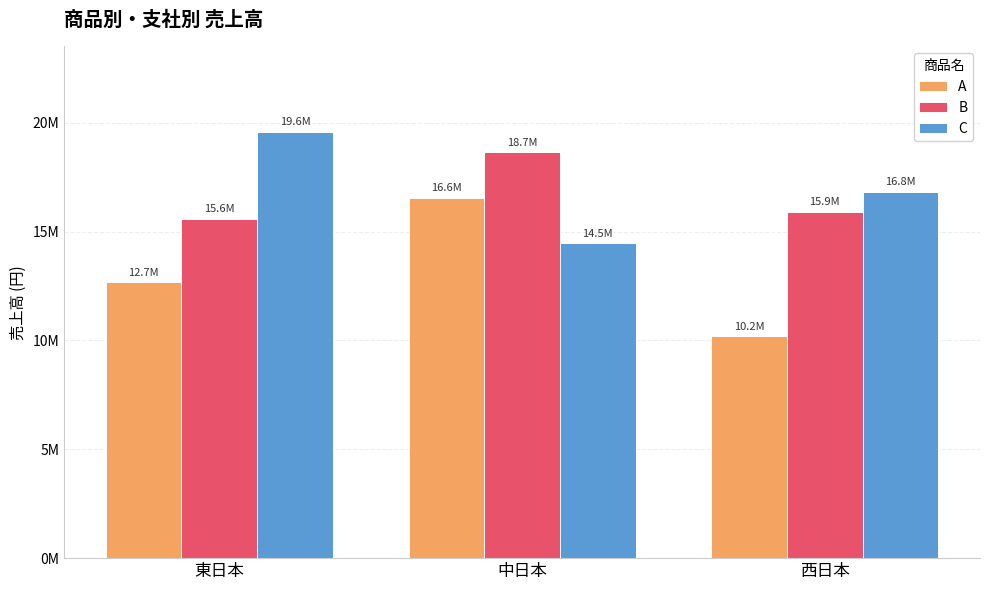

What are all the series names shown in the legend?

A, B, C